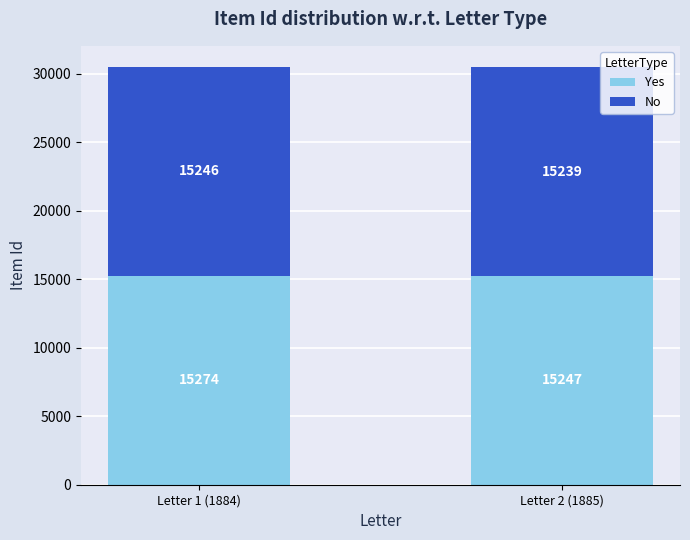

What is the total value across all series at Letter 2 (1885)?

30486